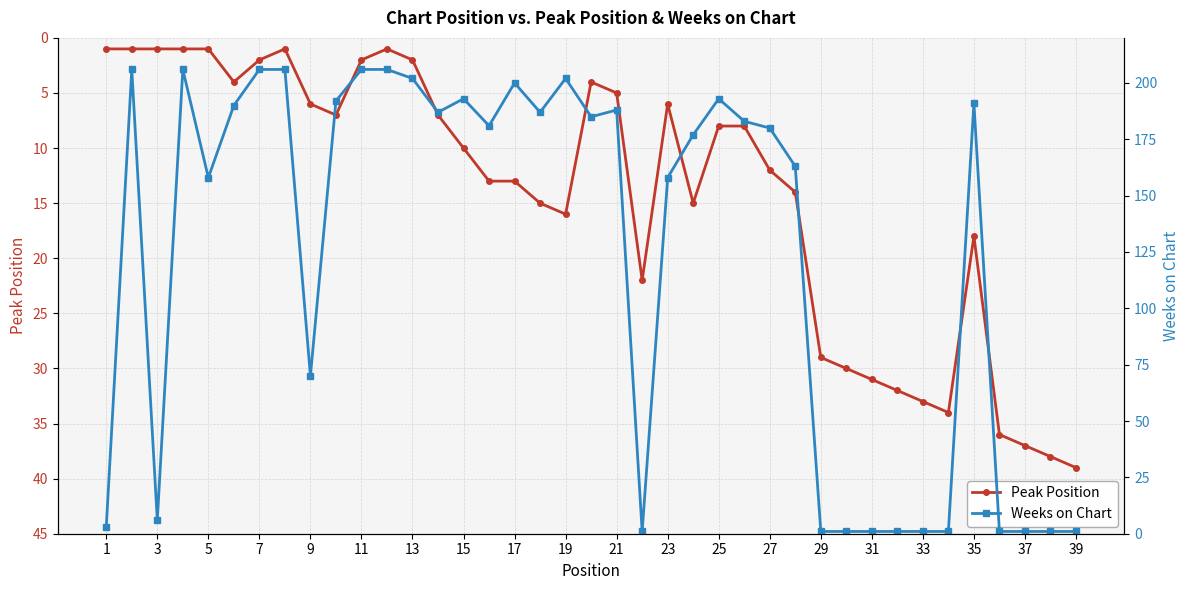

True or false: Peak Position has a value of 13 at 17.

True